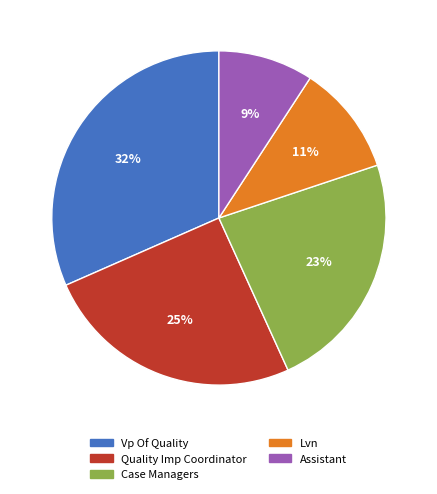

Does Vp Of Quality represent more than half of the total?

No